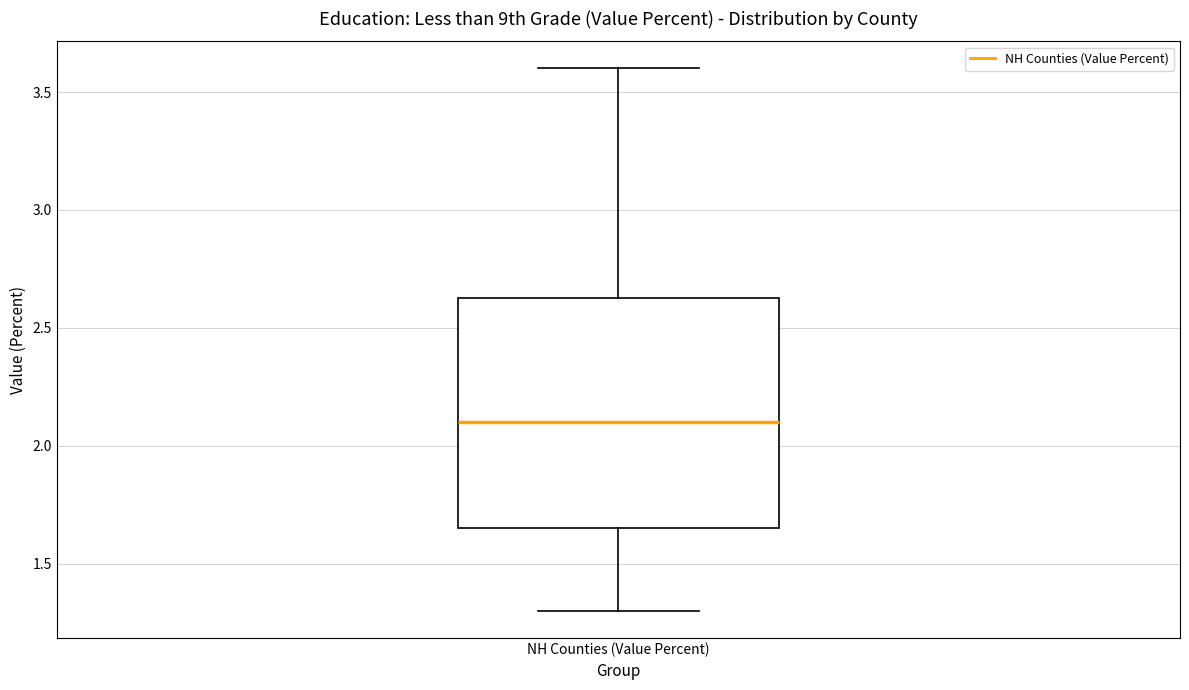

Where is the upper edge of the box for NH Counties (Value Percent) on the y-axis? The values are not printed on the chart, so give them approximately, as read against the axis.

2.65